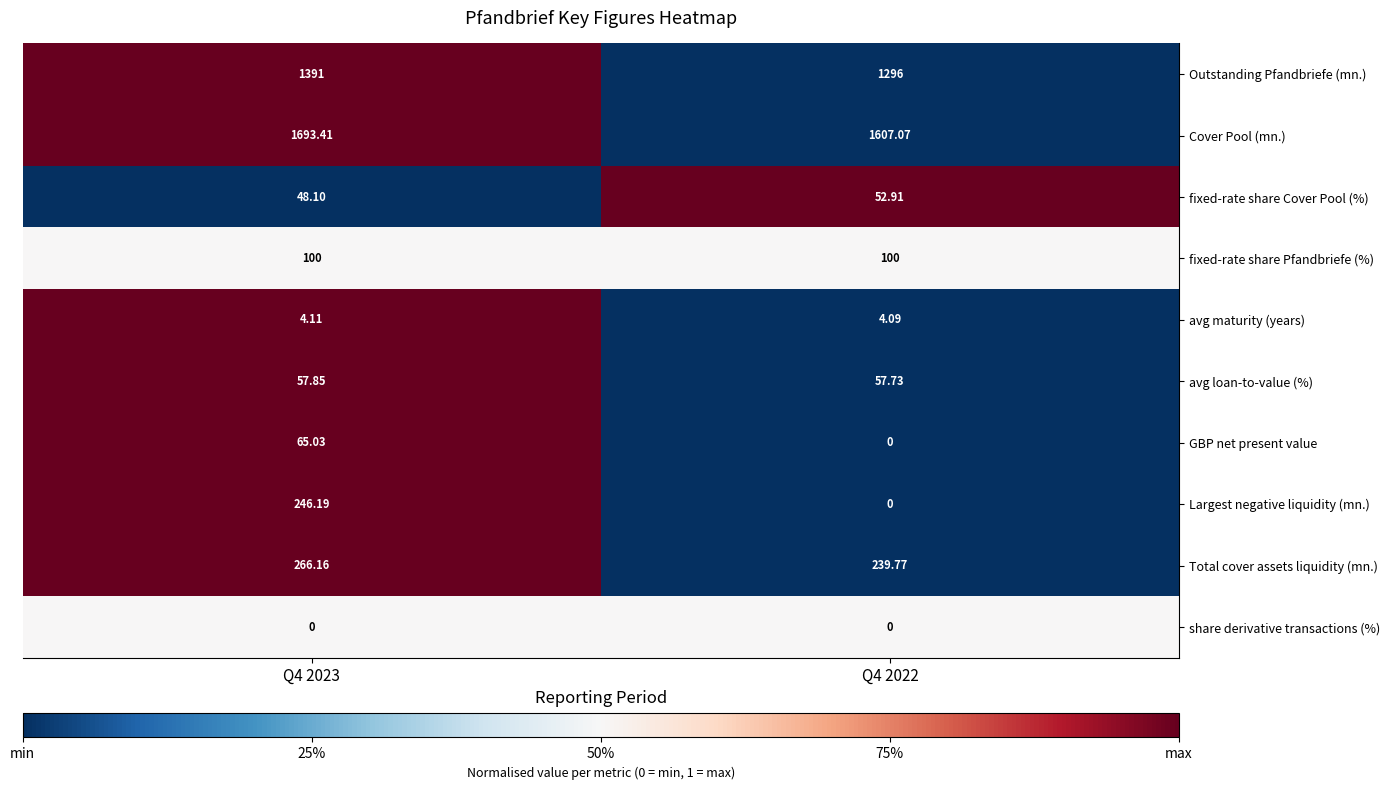

At how many categories does at least one series exceed 0?

2